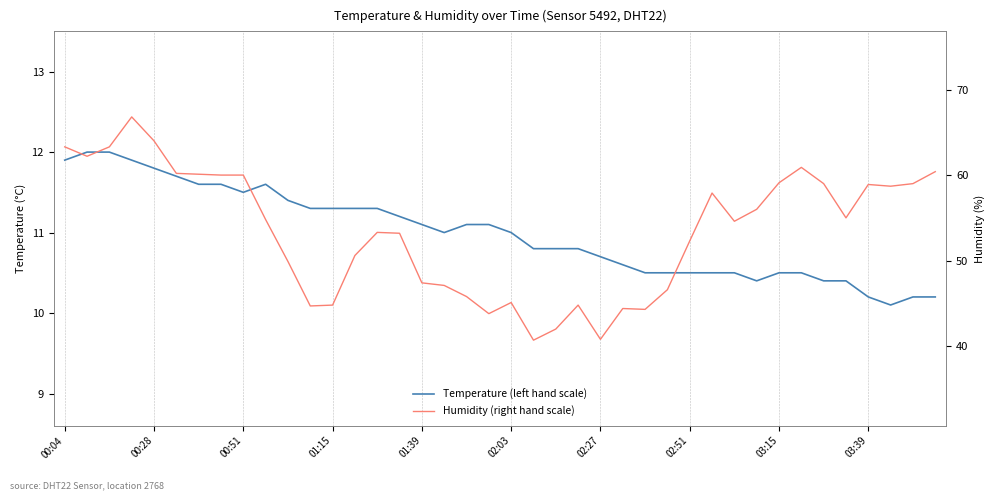

Reading right to left, extract all data points from this chart.

Temperature (left hand scale): 10.2	10.2	10.1	10.2	10.4	10.4	10.5	10.5	10.4	10.5	10.5	10.5	10.5	10.5	10.6	10.7	10.8	10.8	10.8	11.0	11.1	11.1	11.0	11.1	11.2	11.3	11.3	11.3	11.3	11.4	11.6	11.5	11.6	11.6	11.7	11.8	11.9	12.0	12.0	11.9
Humidity (right hand scale): 60.4	59.0	58.7	58.9	55.0	59.0	60.9	59.1	56.0	54.6	57.9	52.3	46.6	44.3	44.4	40.8	44.8	42.0	40.7	45.1	43.8	45.8	47.1	47.4	53.2	53.3	50.6	44.8	44.7	49.9	54.8	60.0	60.0	60.1	60.2	64.0	66.8	63.3	62.2	63.3